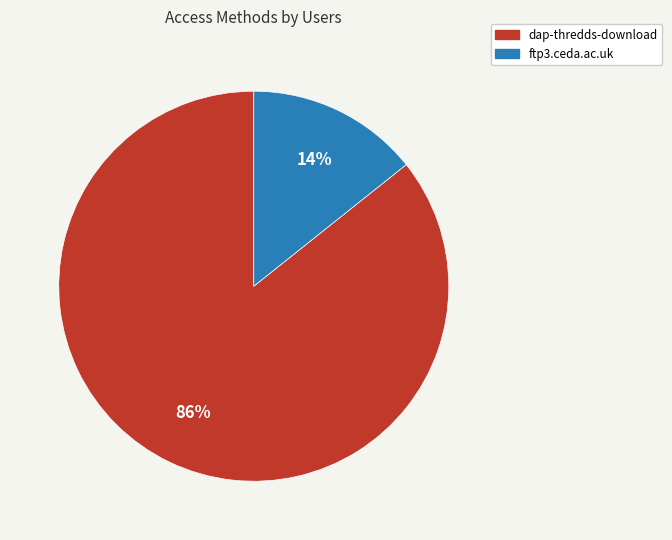

Is it true that dap-thredds-download is 98% of the pie?

False